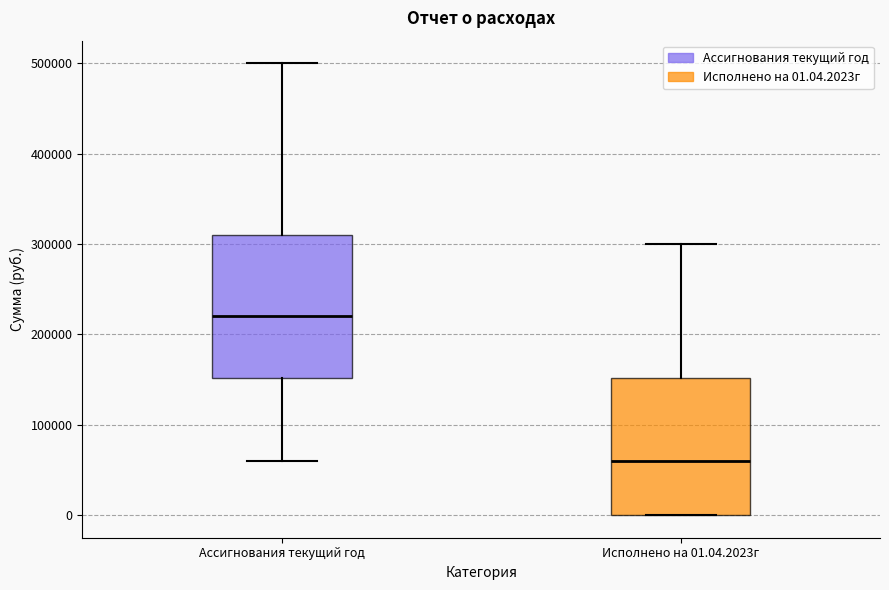

Reading left to right, read every box against the y-axis: the position of its median line, the range the box covers, and the ends of its whiskers. The values are not printed on the chart, so give them approximately, as read against the axis.

Ассигнования текущий год: median 220000, box 150000 to 310000, whiskers 60000 to 500000
Исполнено на 01.04.2023г: median 60000, box 0 to 150000, whiskers 0 to 300000